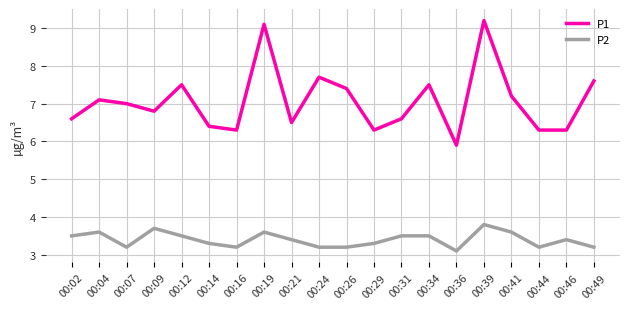

True or false: P2 and P1 cross at least once.

False